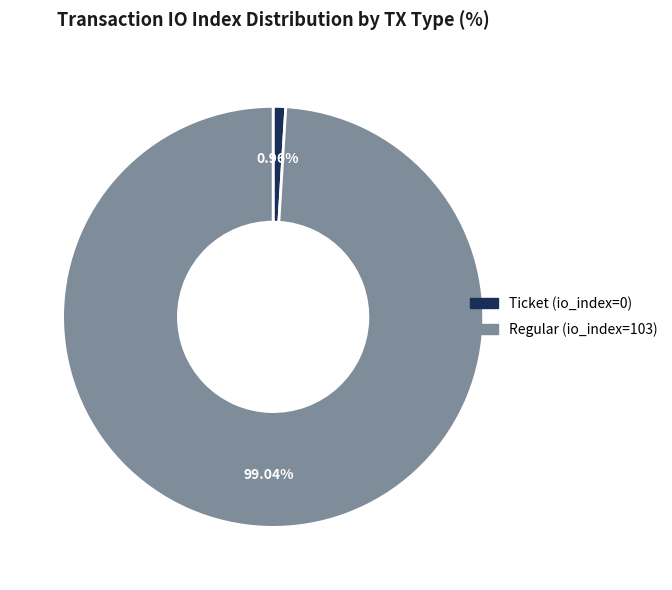

What is the total percentage of Regular (io_index=103) and Ticket (io_index=0)?

100.0%